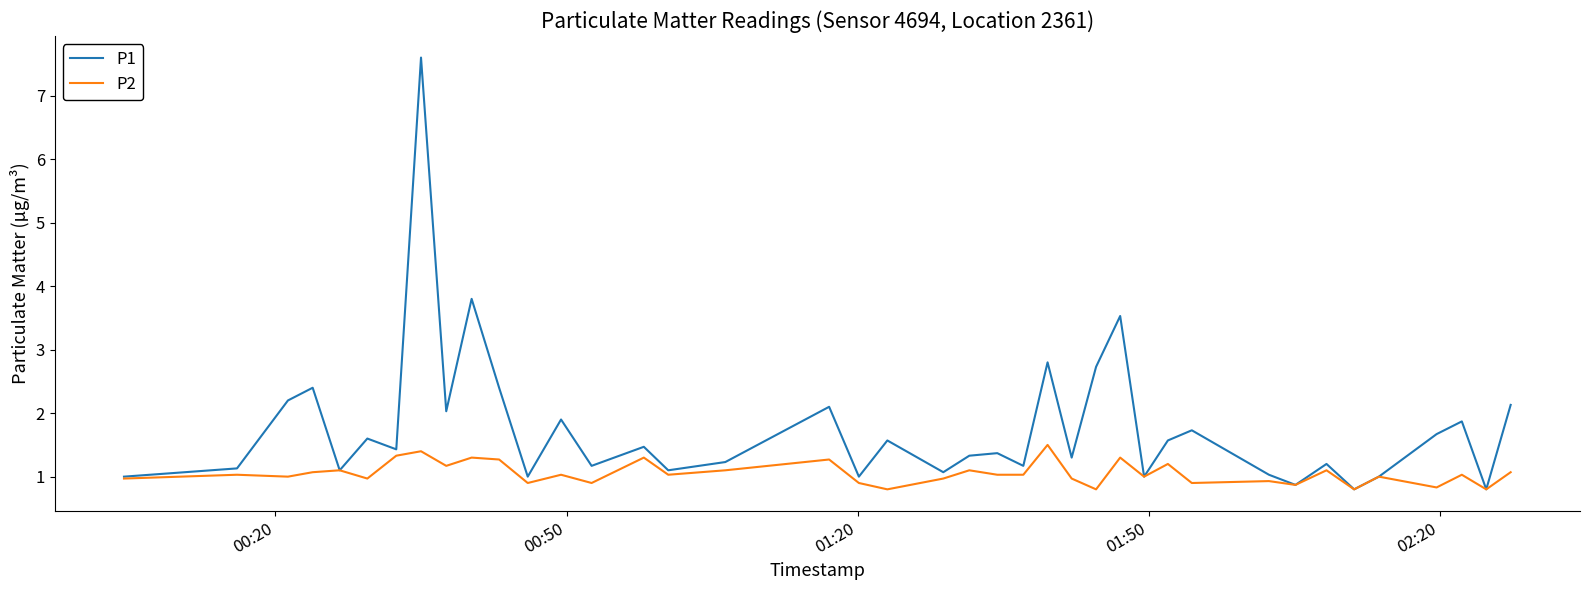

Which series has the largest total across all categories?

P1